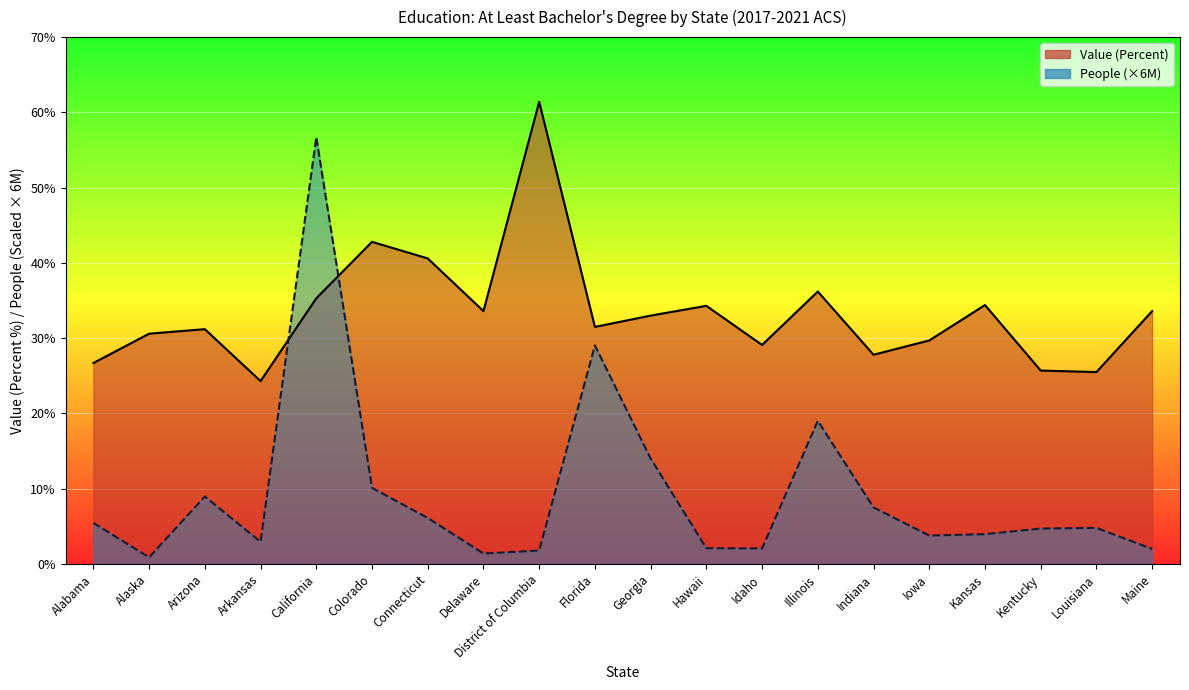

How many intersections are there between People (Millions) and Value (Percent)?

2